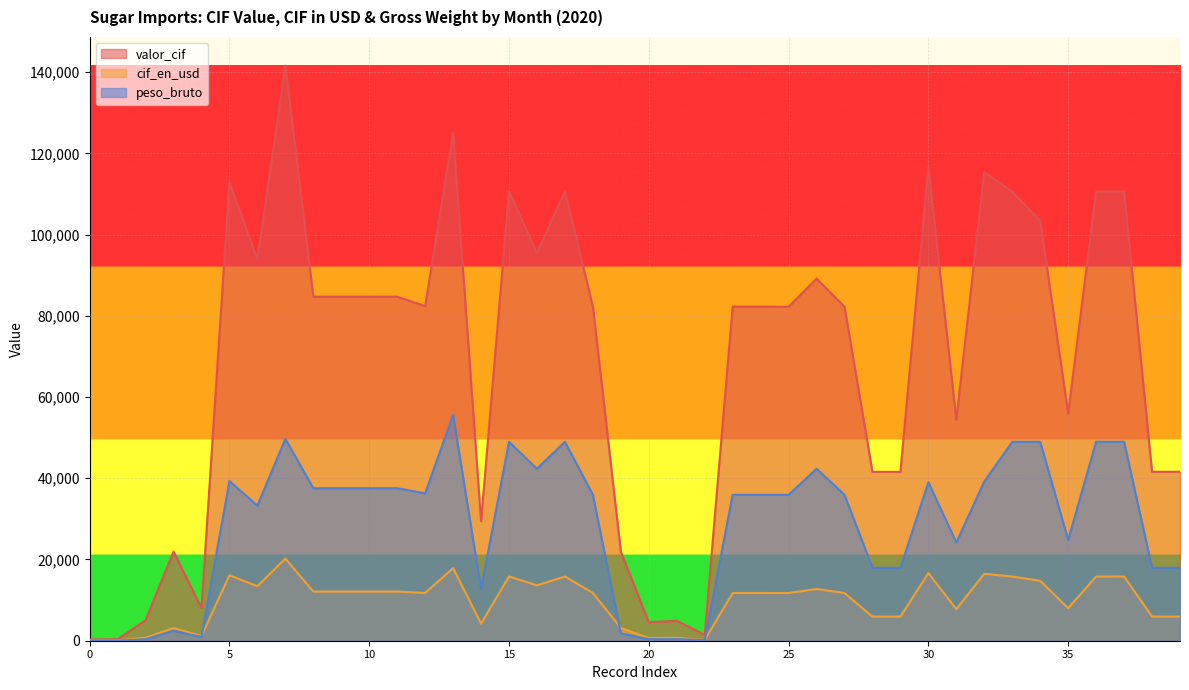

List the series in order of their peak value, highest first.

valor_cif, peso_bruto, cif_en_usd